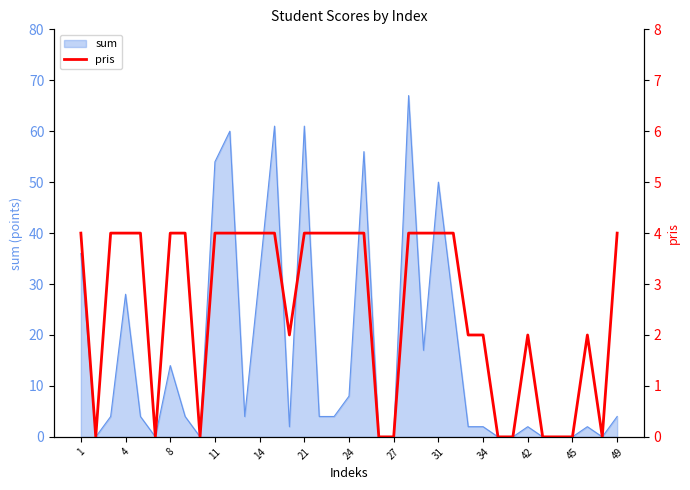

The value of sum at 31 is 50. True or false?

True